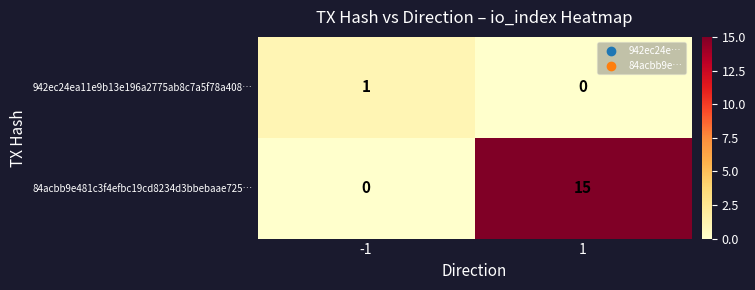

Which series has the largest range (max minus min)?

84acbb9e481c3f4efbc19cd8234d3bbebaae725…